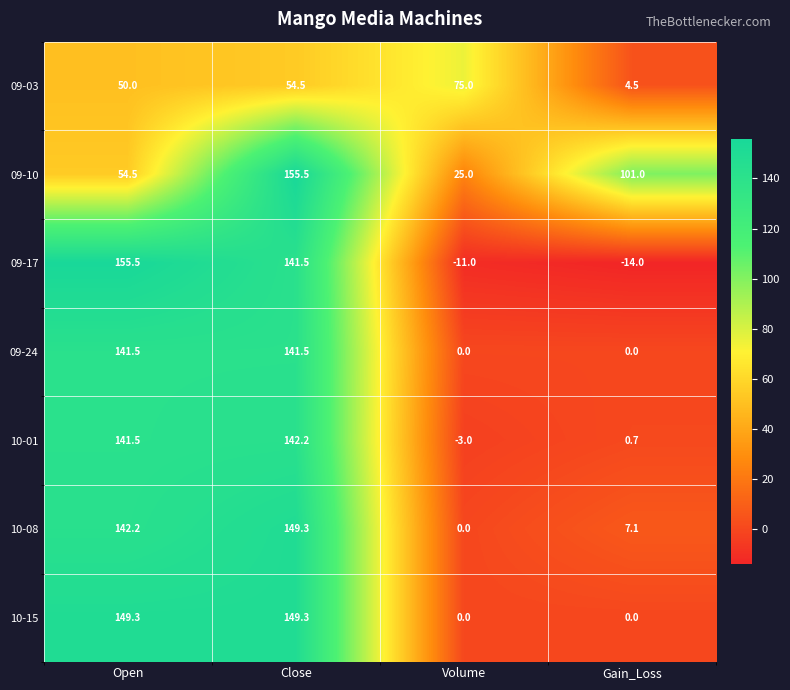

The value of 09-17 at Volume is -11.0. True or false?

True